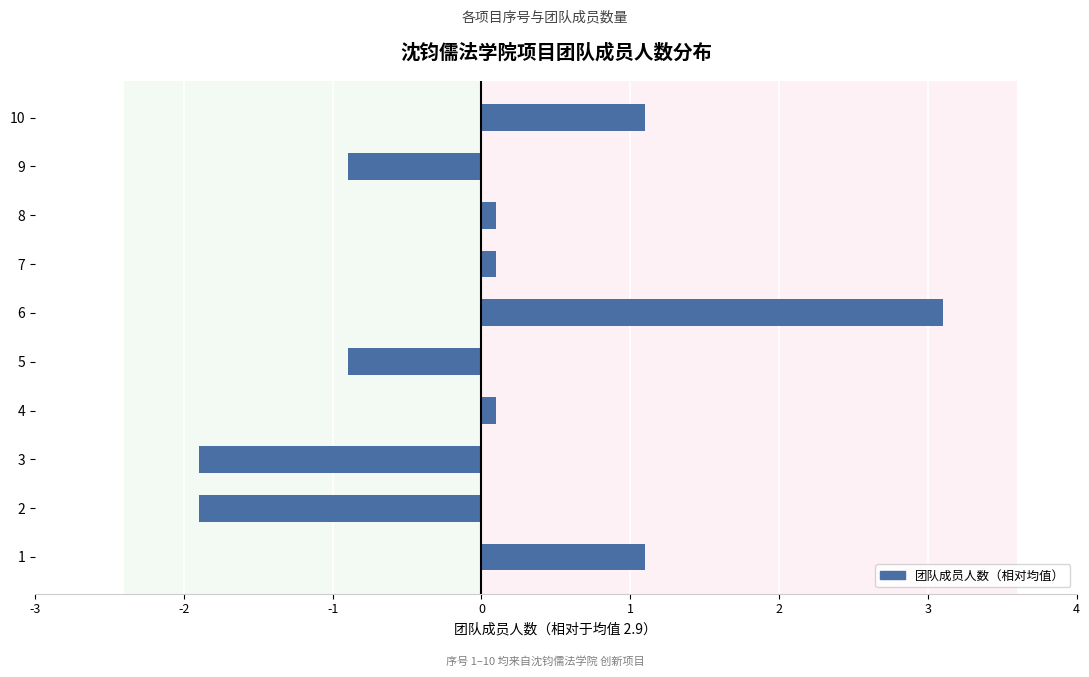

Is it true that the value at 4 is 0.1?

True